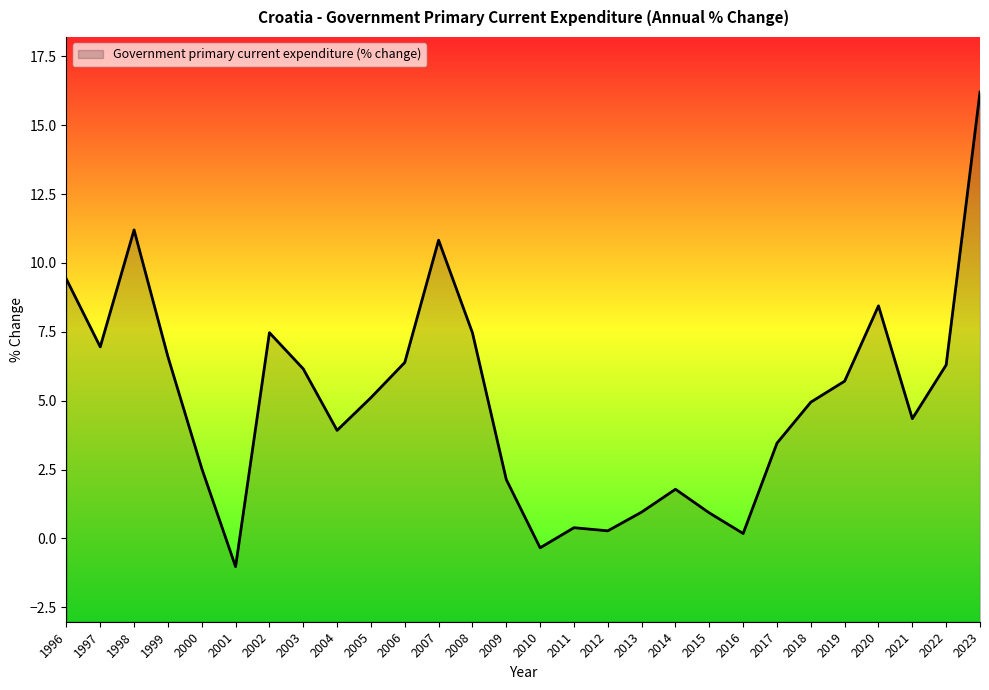

The chart shows a value of 10.7 at 2003. True or false?

False